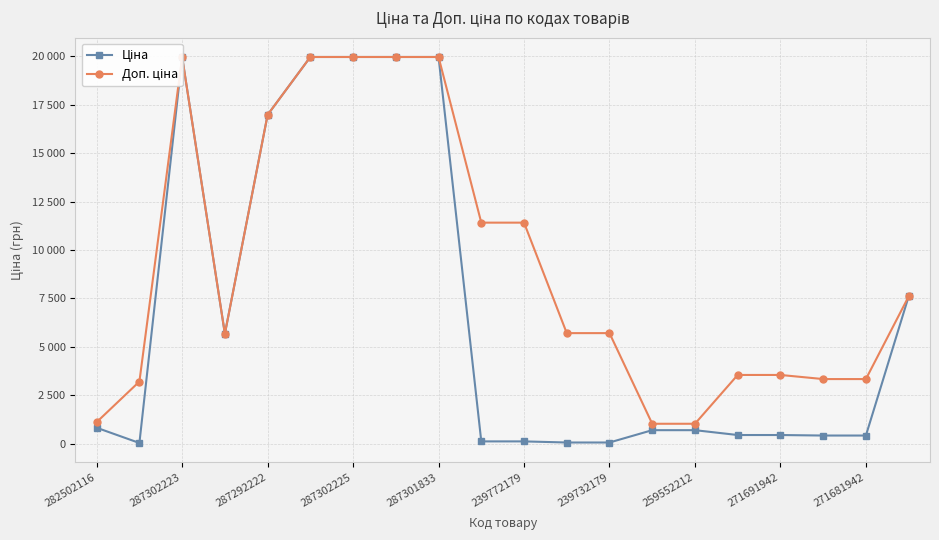

Rank the series by their average value, from highest to lowest.

Доп. ціна, Ціна